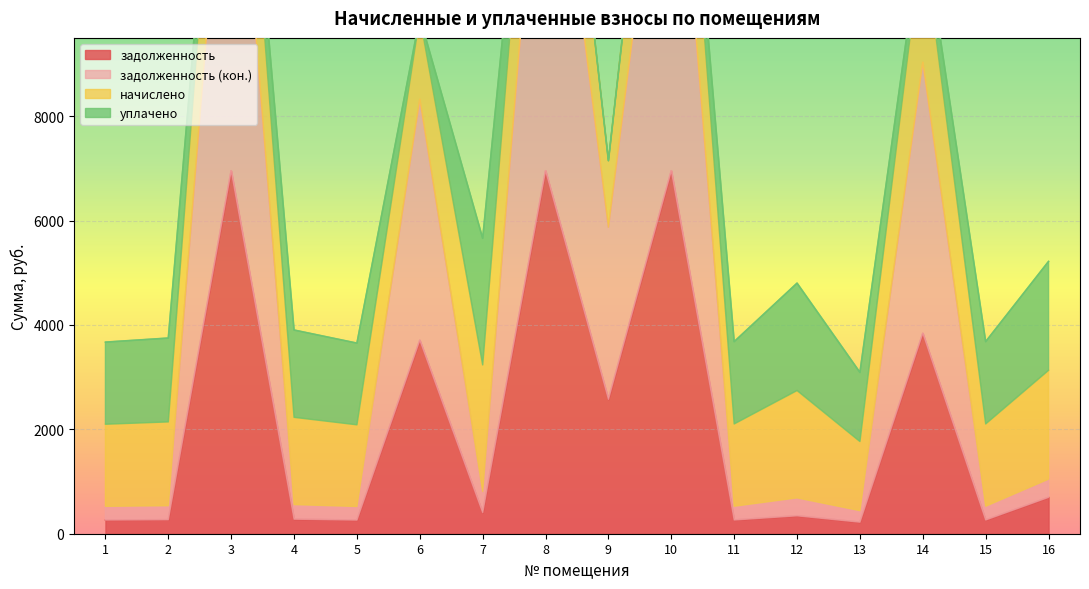

What is the value of the задолженность point at the 6th from the left?

3707.1